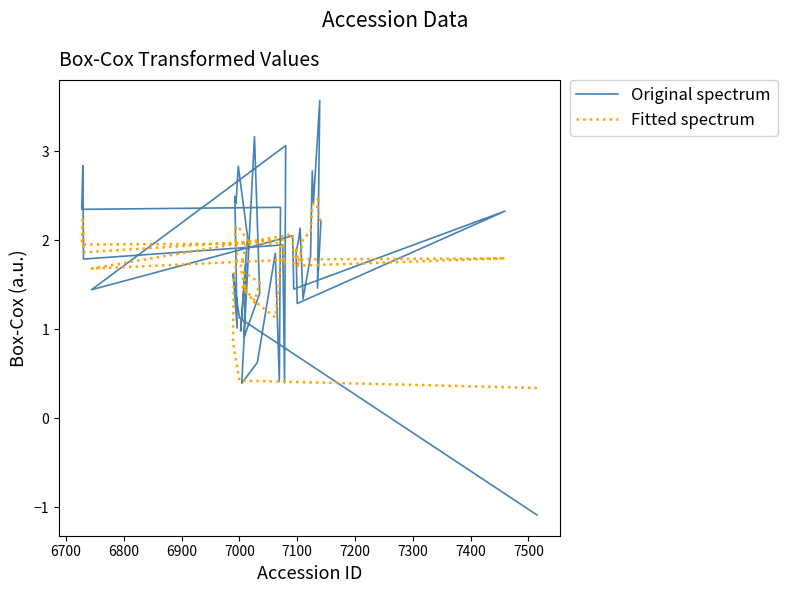

The value of Original spectrum at 26 is 2.9. True or false?

False